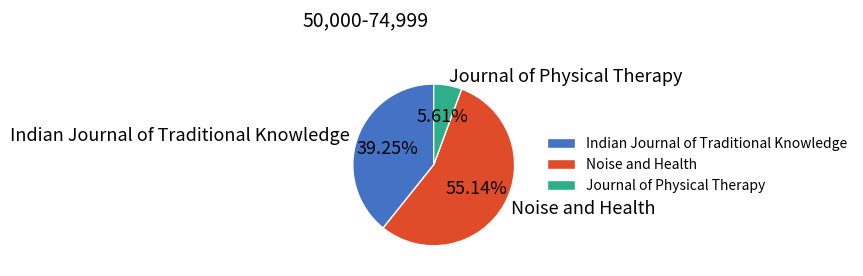

To the nearest percent, what is the average slice percentage?

33%